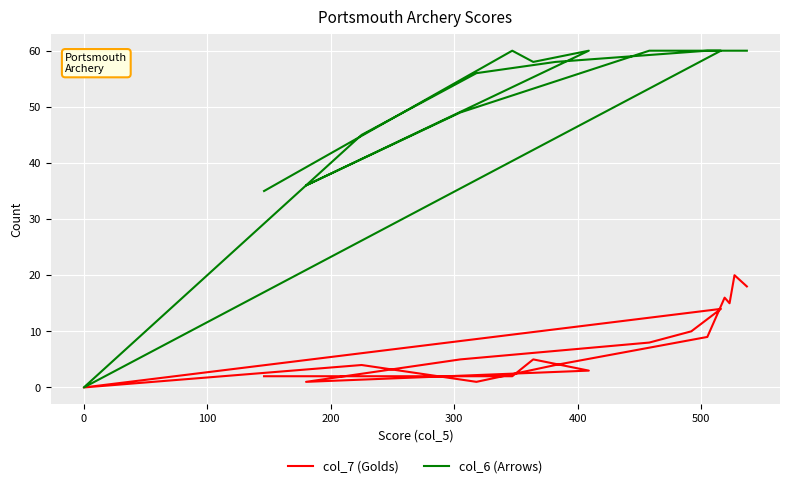

What is the difference between the maximum and second lowest values in the col_7 (Golds) series?

19